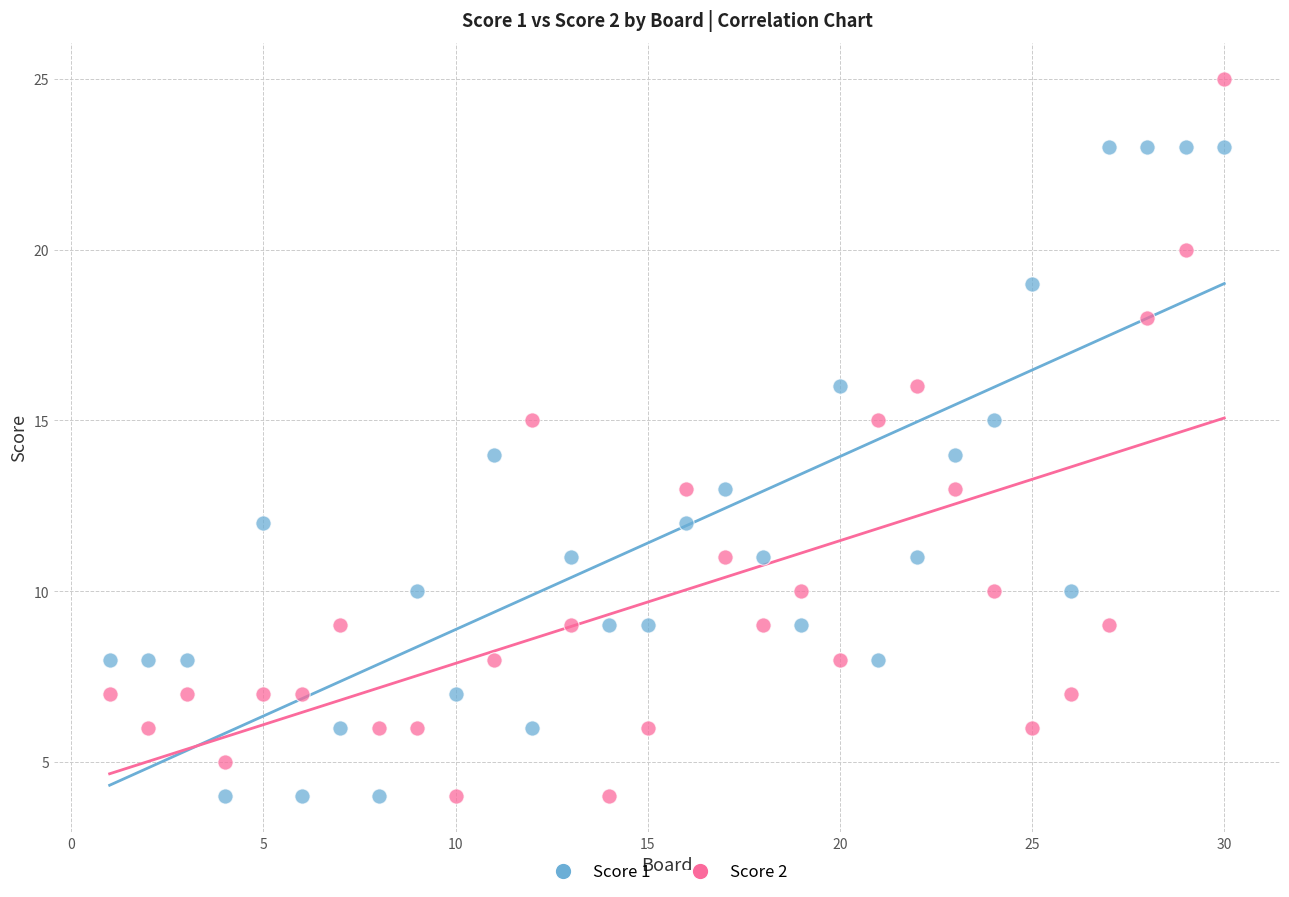

Which series has the largest Y range (max minus min)?

Score 2